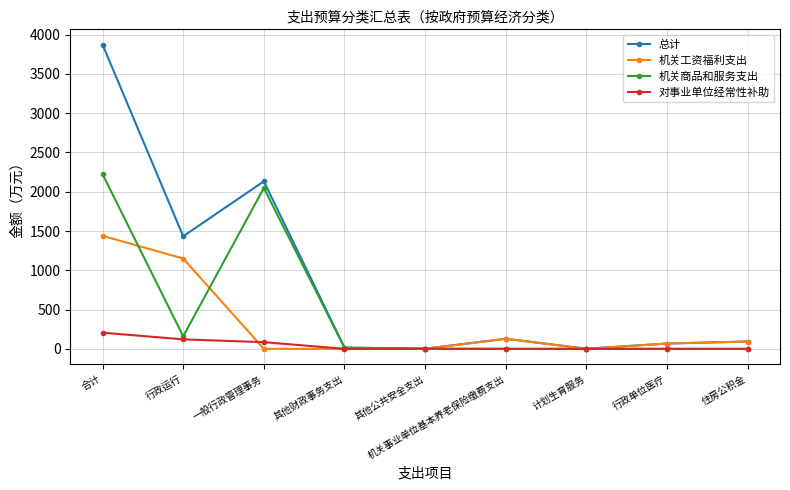

True or false: 总计 has a value of 3873.8 at 合计.

True